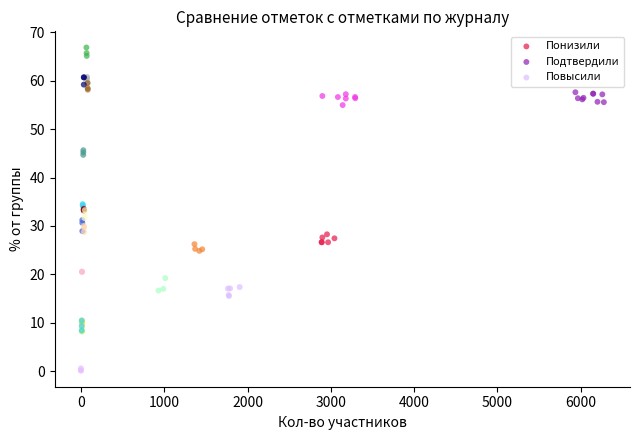

What are all the series names shown in the legend?

Понизили, Подтвердили, Повысили